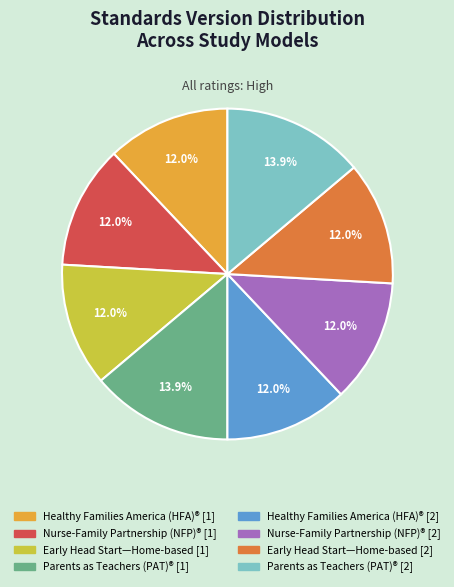

Does any single category account for the majority?

No